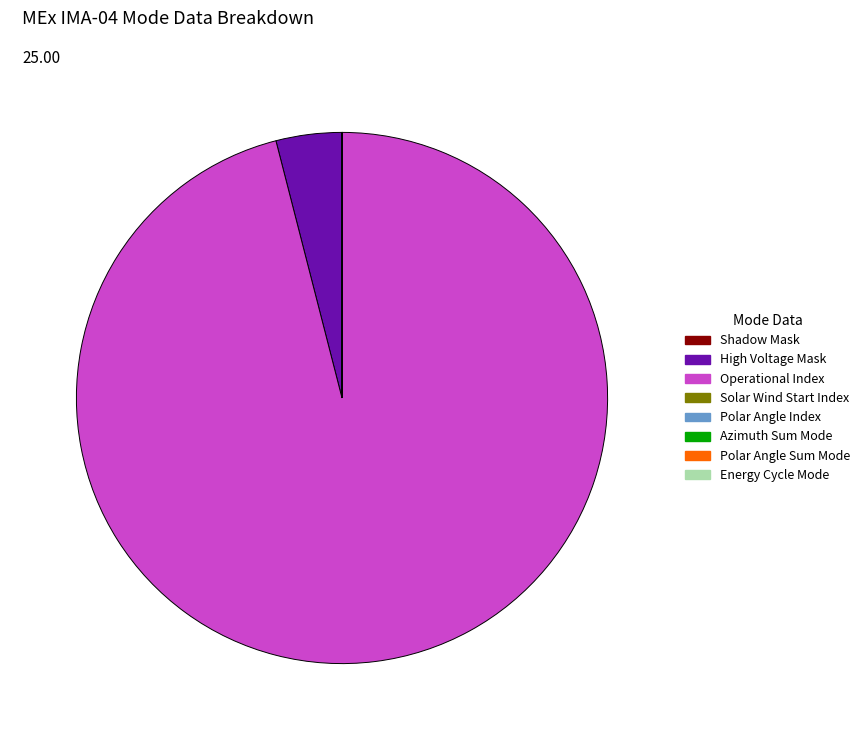

Which category accounts for the majority?

Operational Index